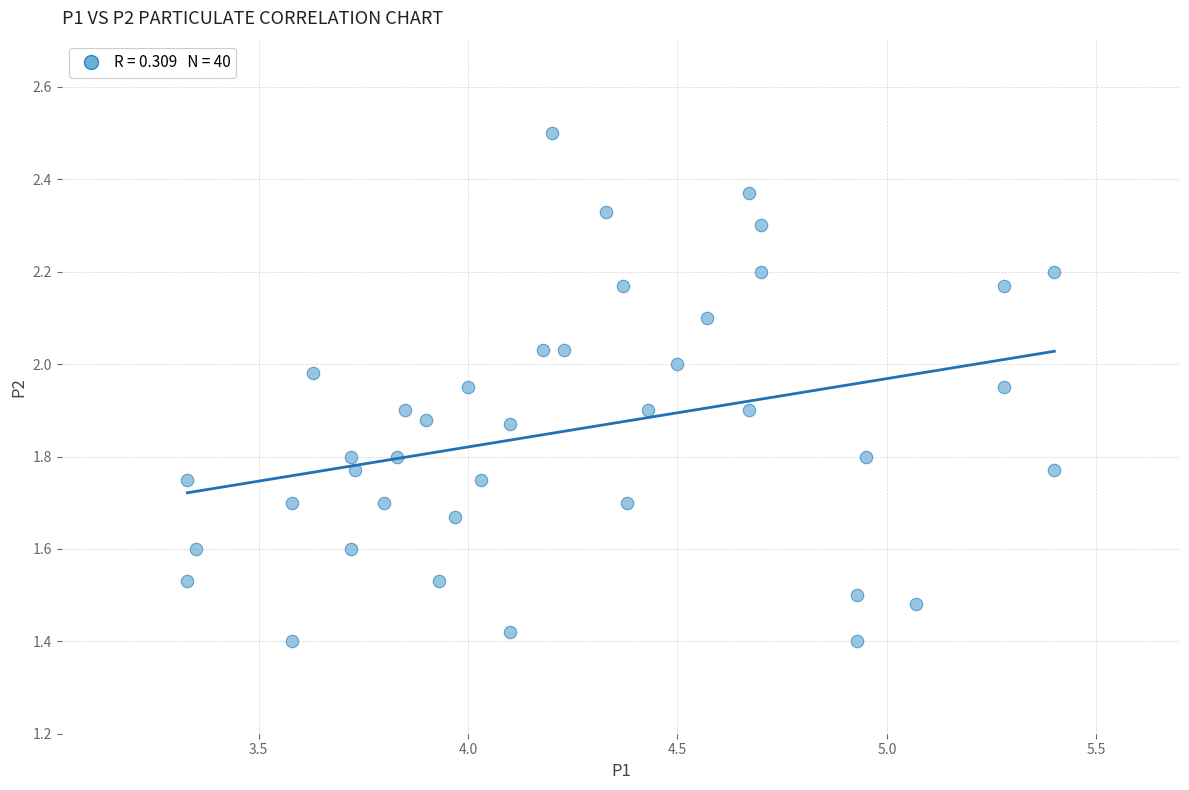

What is the range of Y values (max minus min)?

1.1